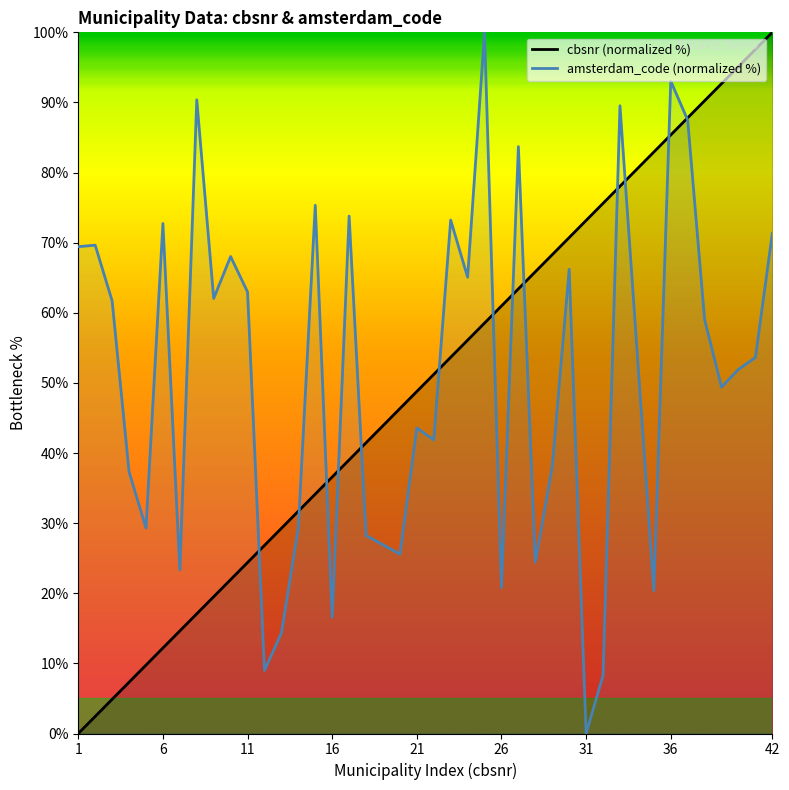

What is the greatest value displayed?

100.0